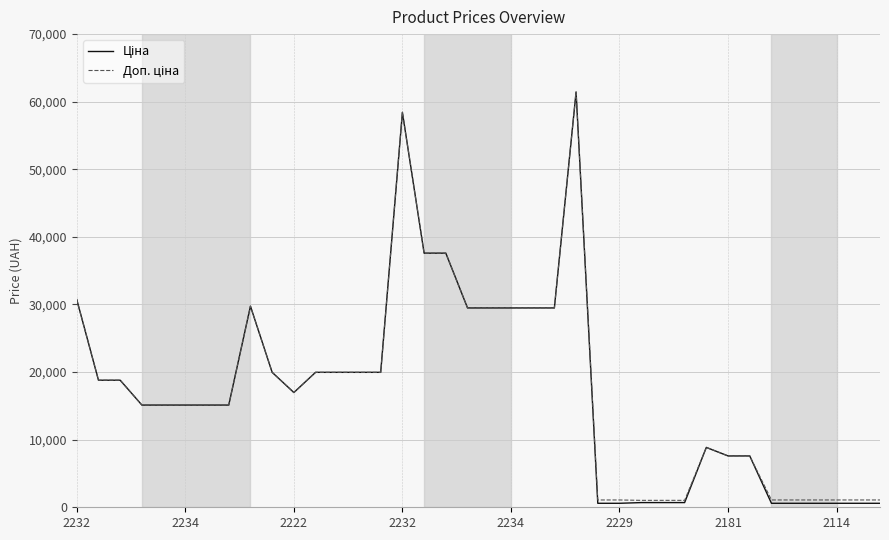

Does the chart display data point markers on the line(s)?

No